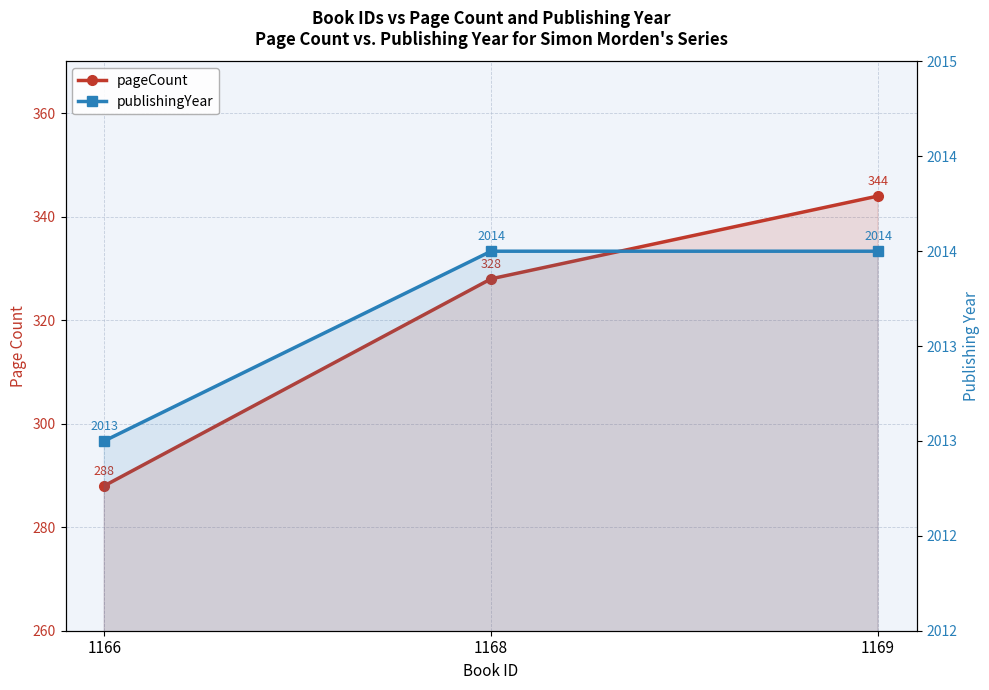

What is the difference between the pageCount values at 1166 and 1169?

56